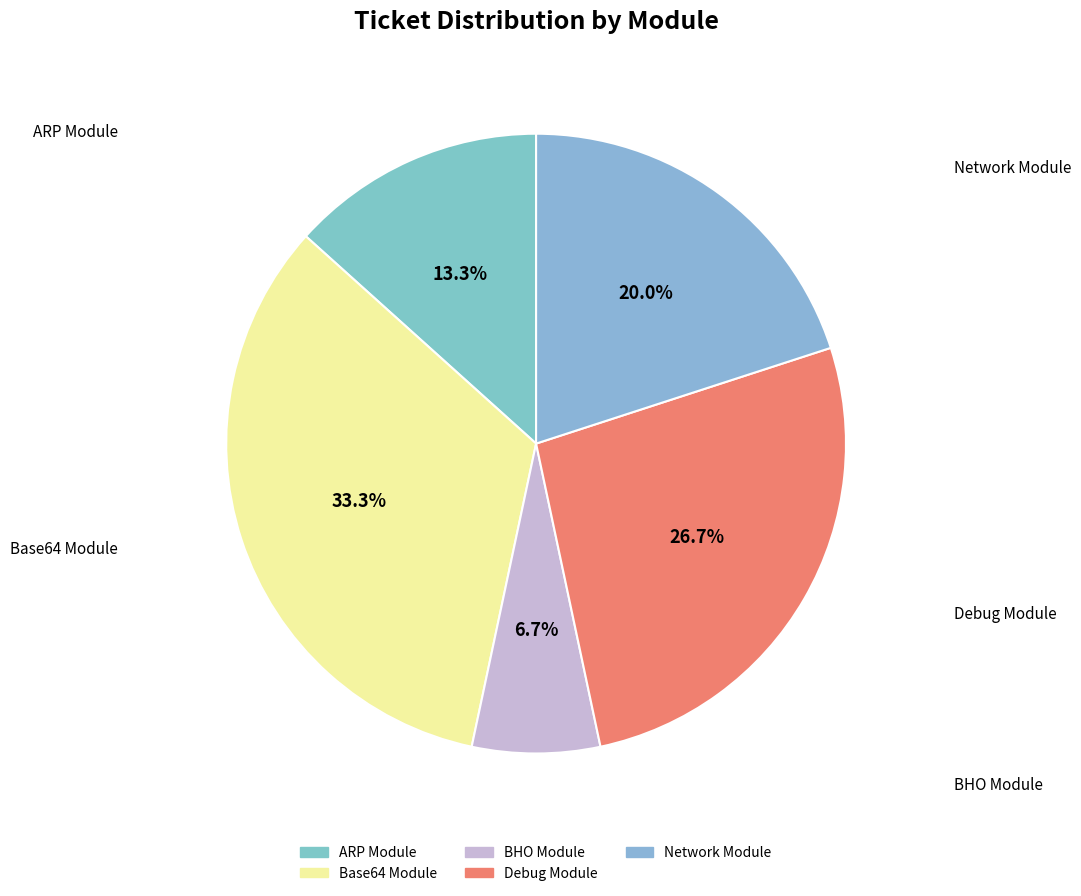

The Network Module slice represents 20% of the pie. True or false?

True